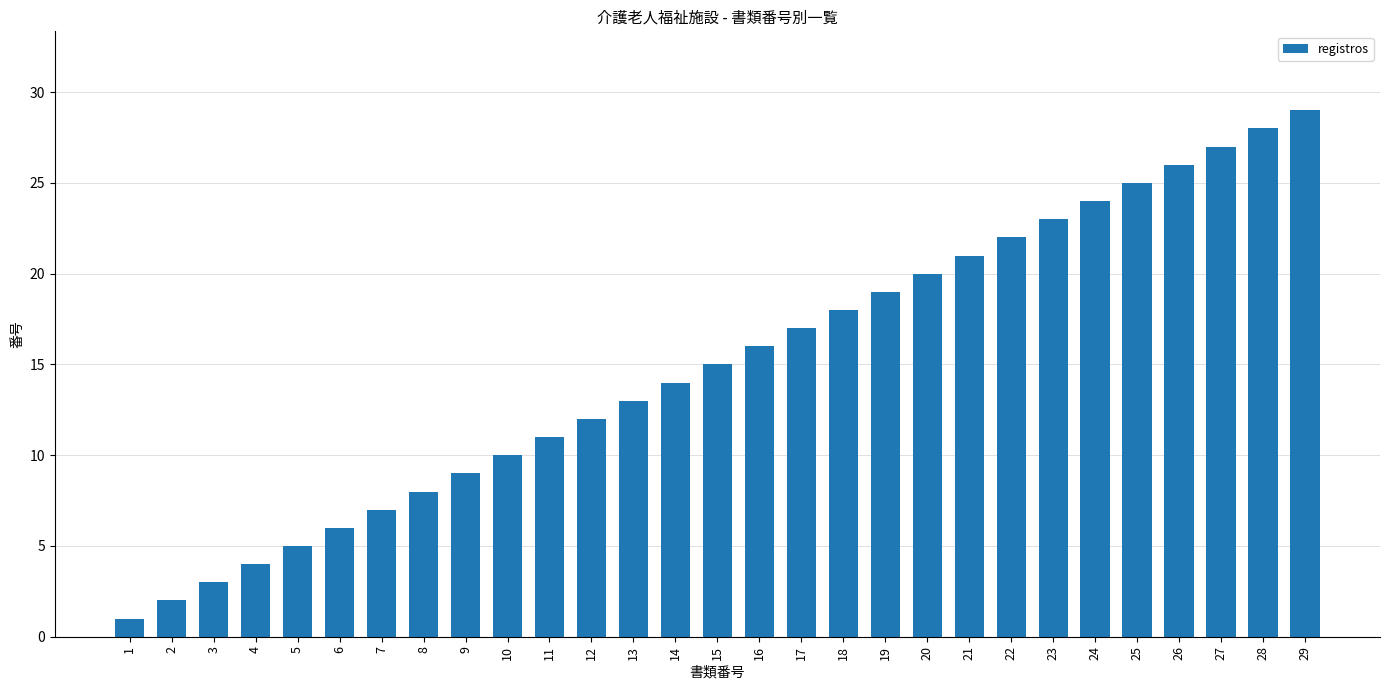

What is the value of the 12th bar from the left?

12